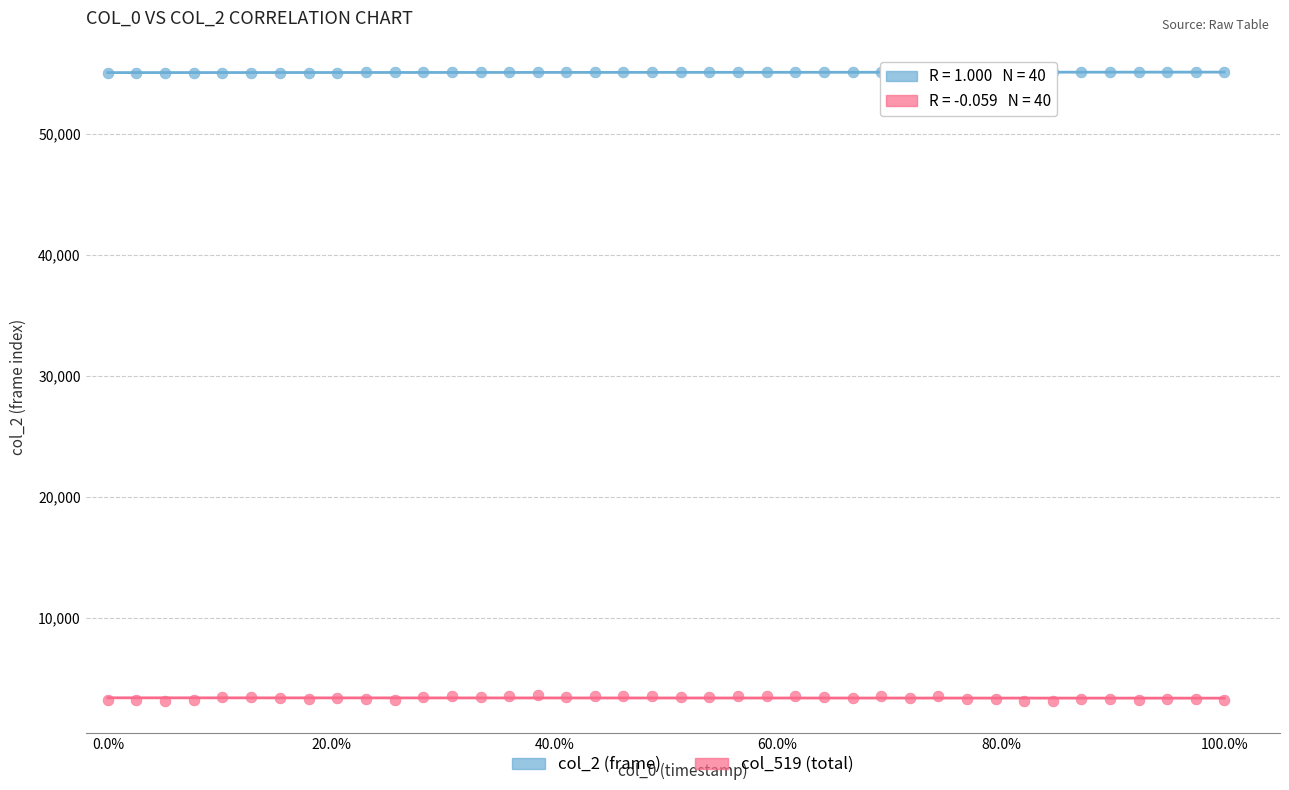

Across all data points, what is the range of Y values (max minus min)?

51951